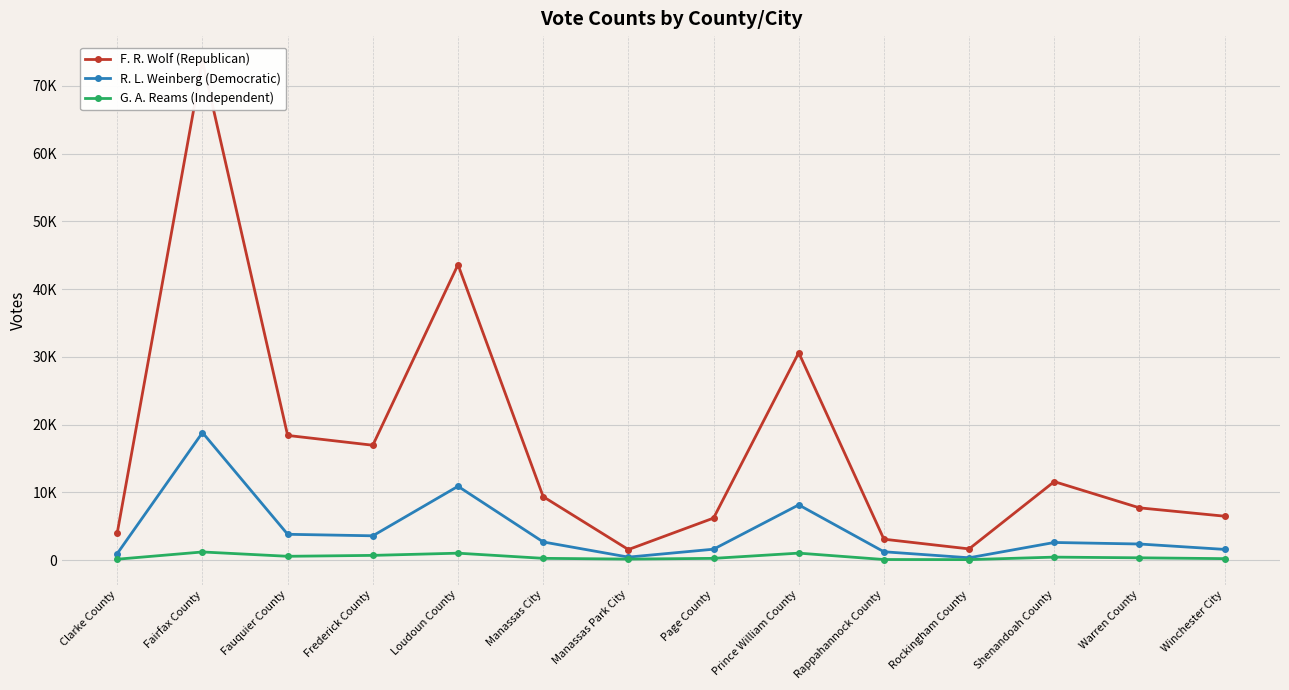

True or false: R. L. Weinberg (Democratic) has a value of 1612 at Page County.

True